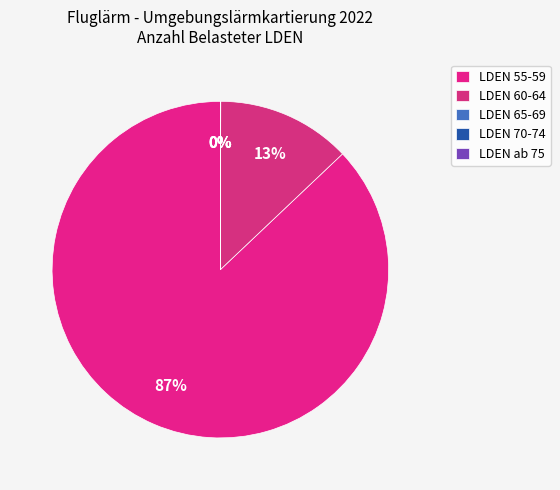

Which slice represents more than half of the pie?

LDEN 55-59